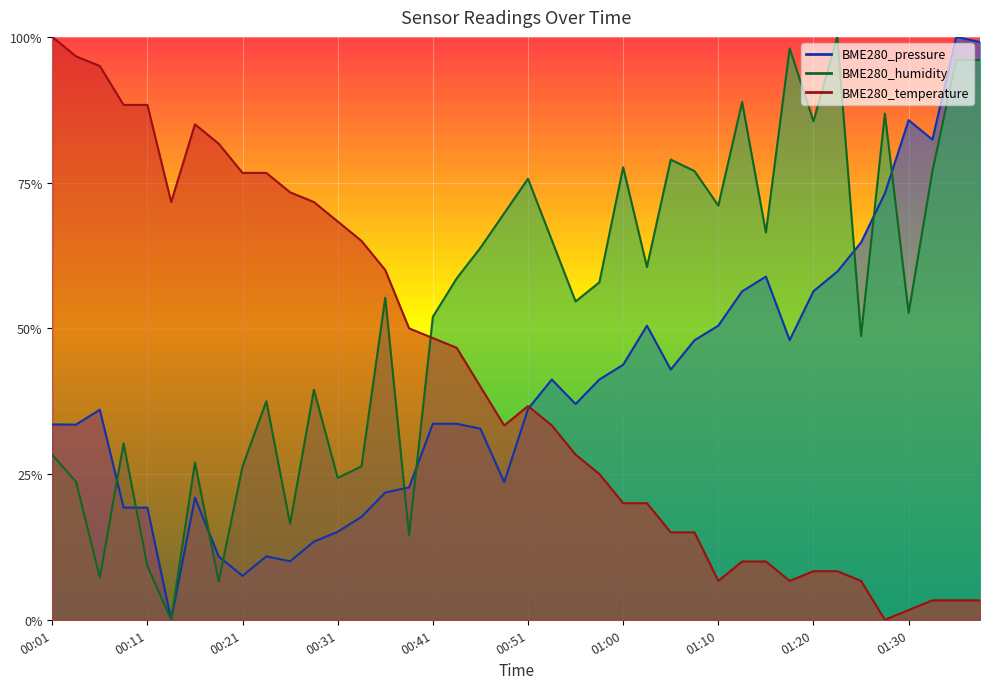

What is the label of the 28th point from the left?

01:08